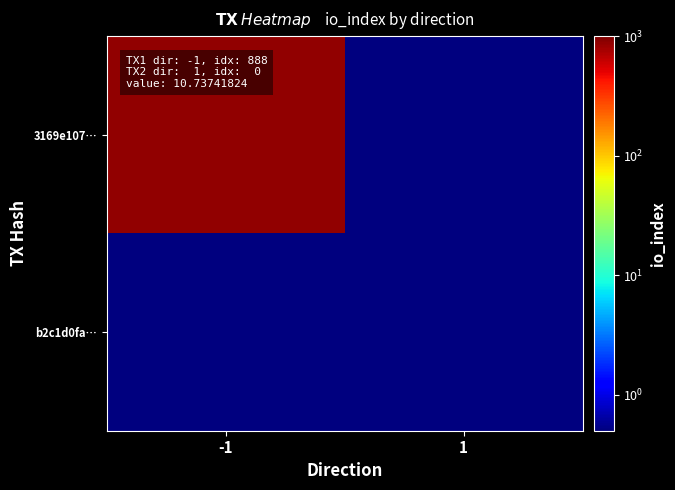

List the series in order of their overall mean, highest first.

3169e107…, b2c1d0fa…